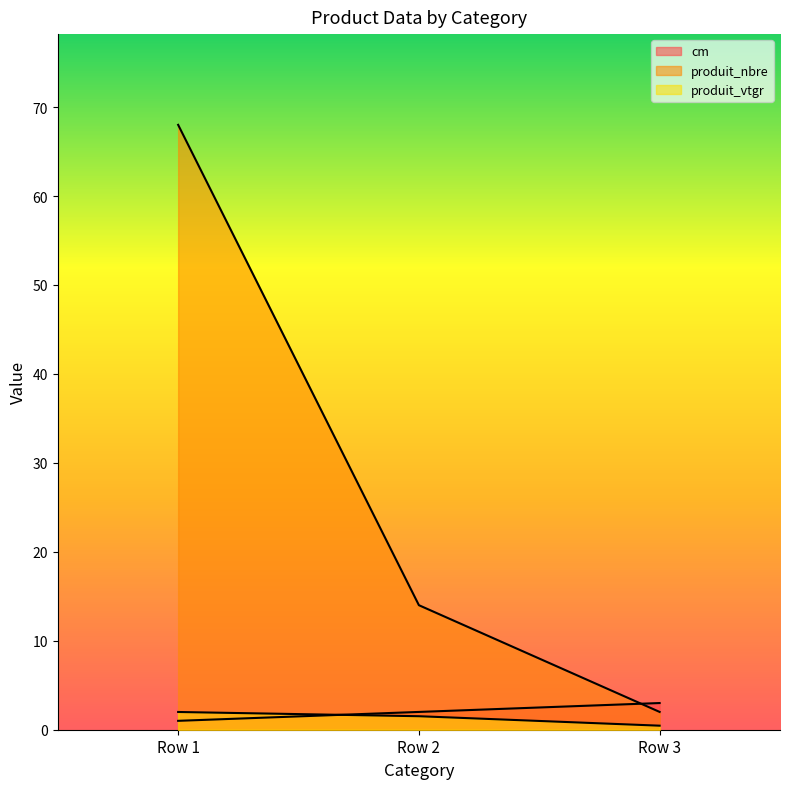

Reading left to right, transcribe all the data shown in this chart.

cm: 1.0	2.0	3.0
produit_nbre: 68.0	14.0	2.0
produit_vtgr: 2.0	1.5	0.5